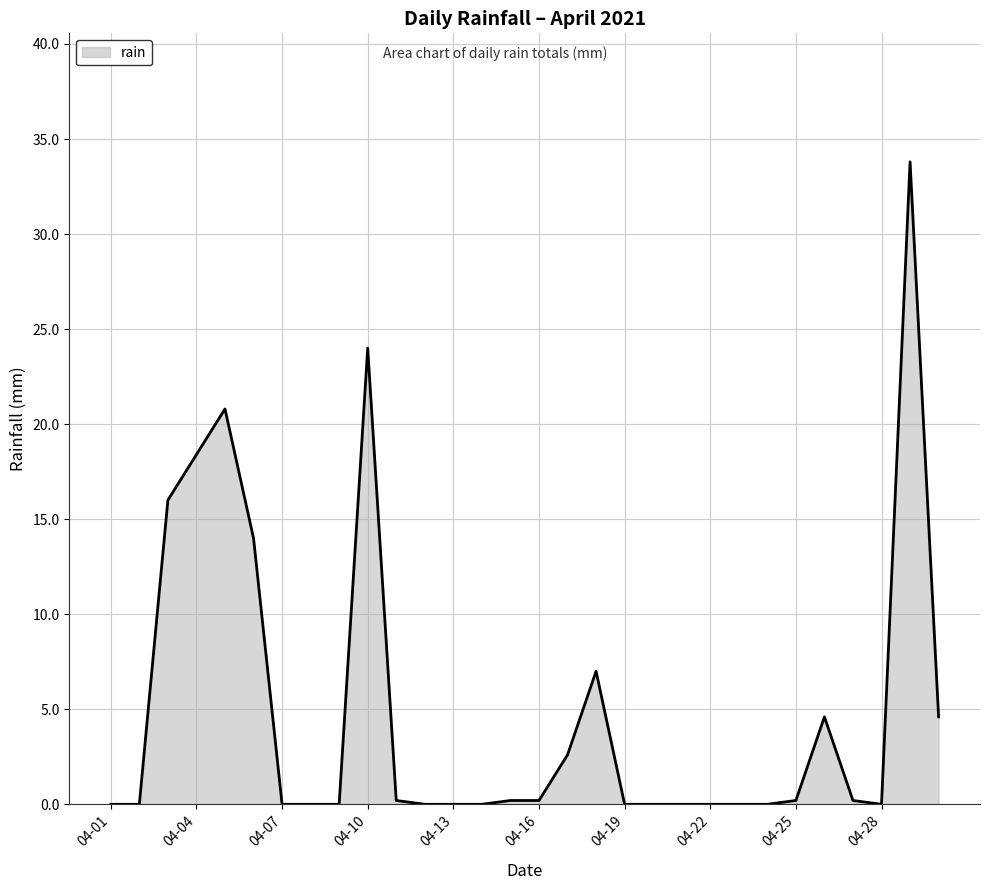

Reading right to left, transcribe all the data shown in this chart.

4.6	33.8	0.0	0.2	4.6	0.2	0.0	0.0	0.0	0.0	0.0	0.0	7.0	2.6	0.2	0.2	0.0	0.0	0.0	0.2	24.0	0.0	0.0	0.0	14.0	20.8	18.4	16.0	0.0	0.0